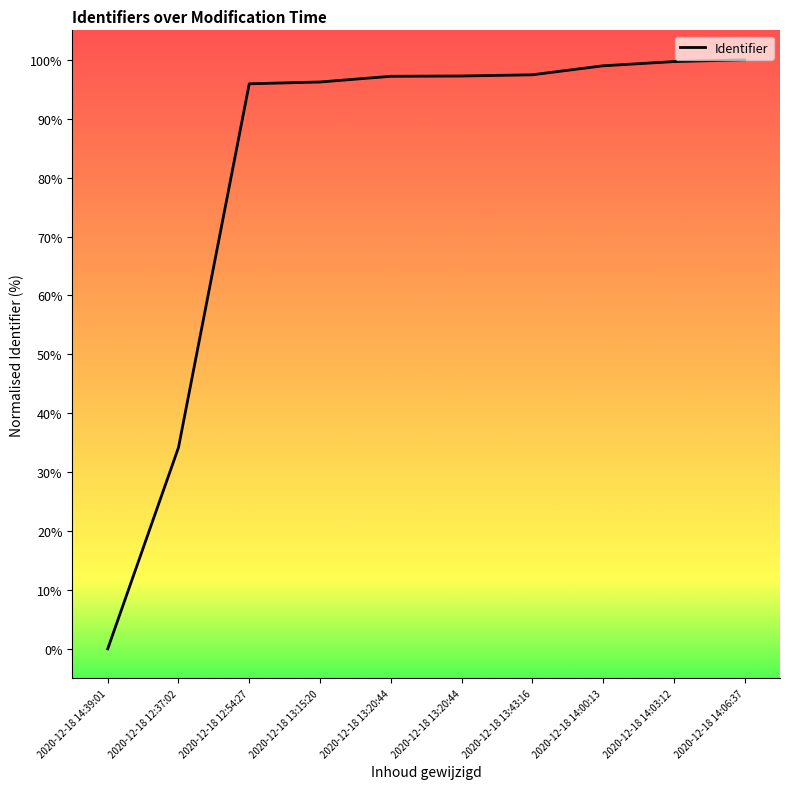

What is the label of the 9th point from the right?

2020-12-18 12:37:02